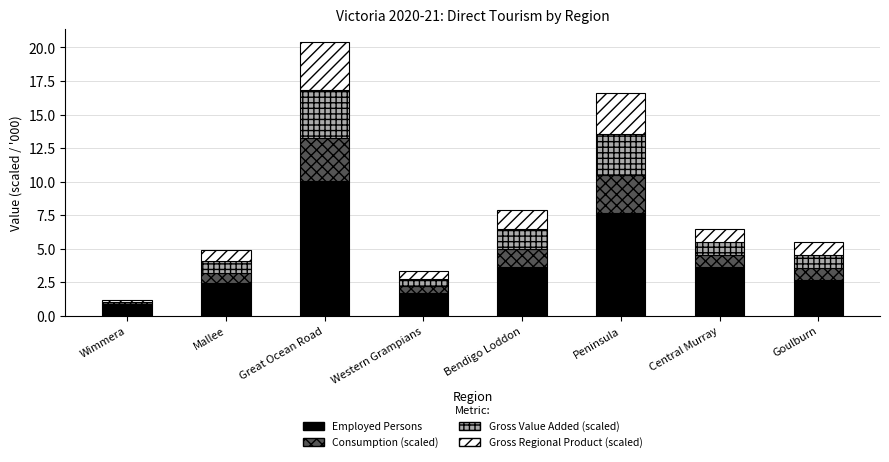

What is the total value across all series at Bendigo Loddon?

7.9